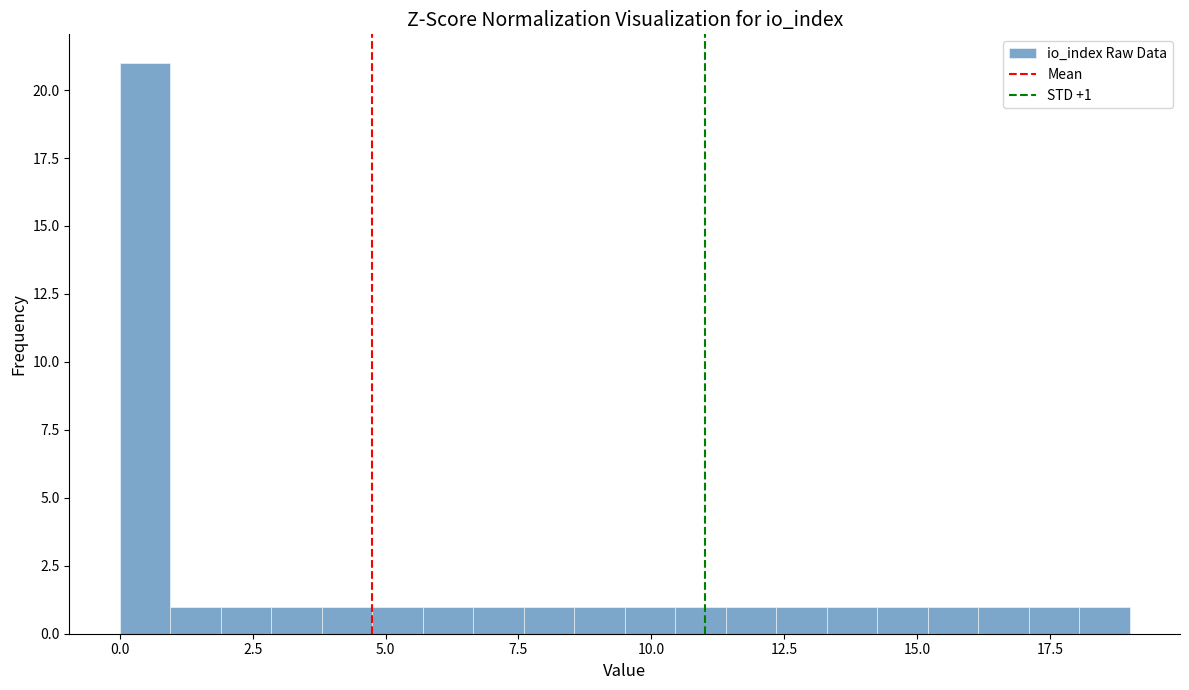

Read against the x-axis, roughly where is the centre of the tallest bar?

0.5